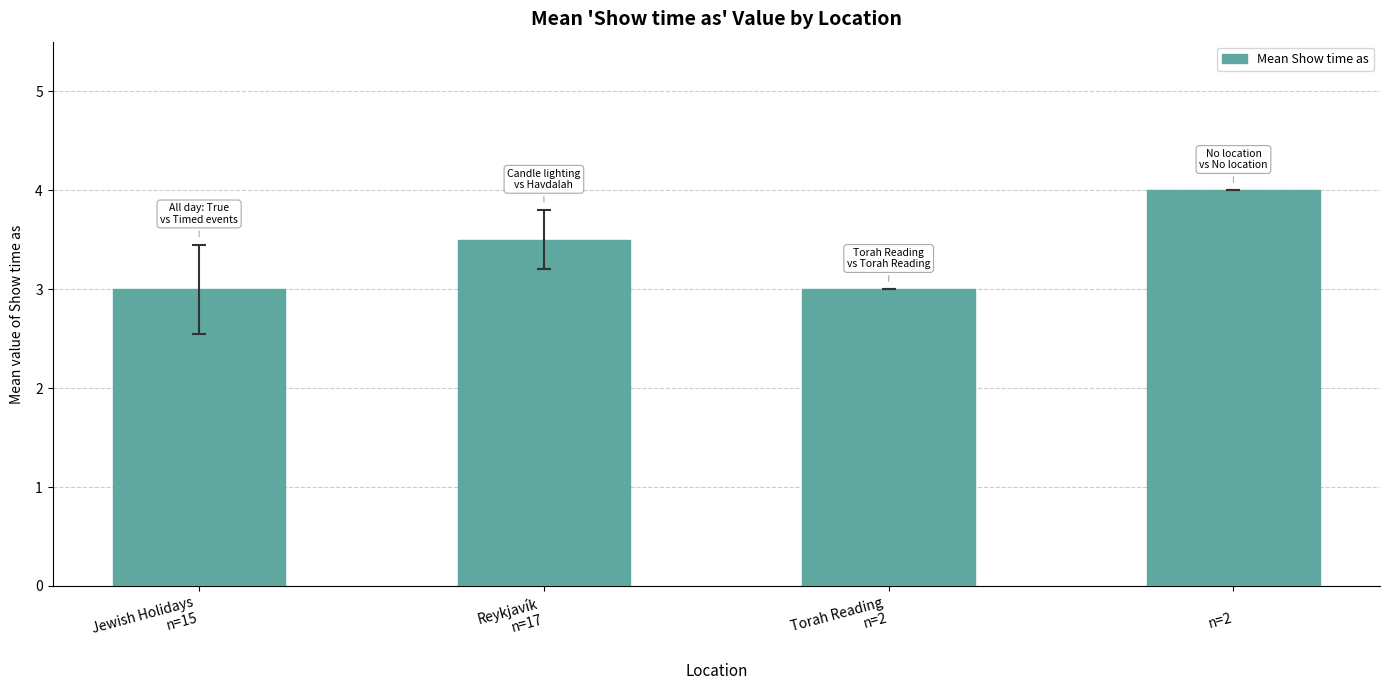

What is the minimum value shown in the chart?

3.0